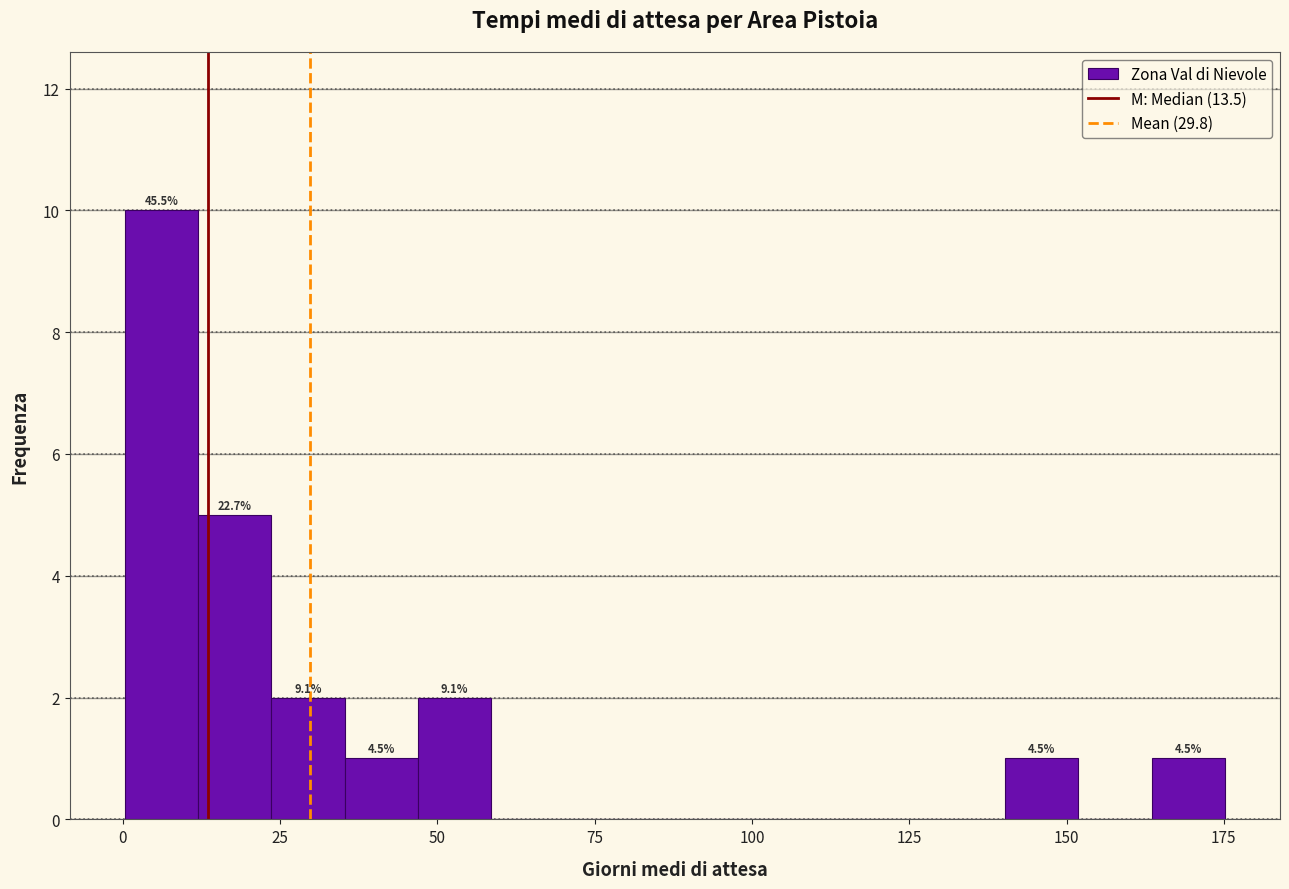

Read against the x-axis, roughly where is the centre of the tallest bar?

5